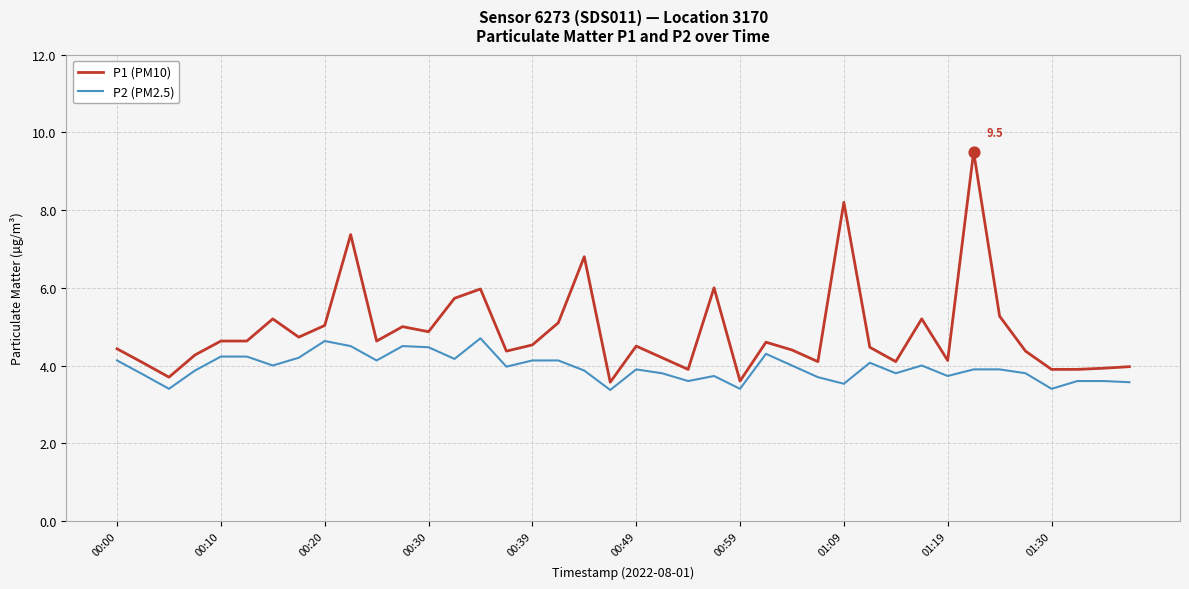

Which series has the widest spread of values?

P1 (PM10)